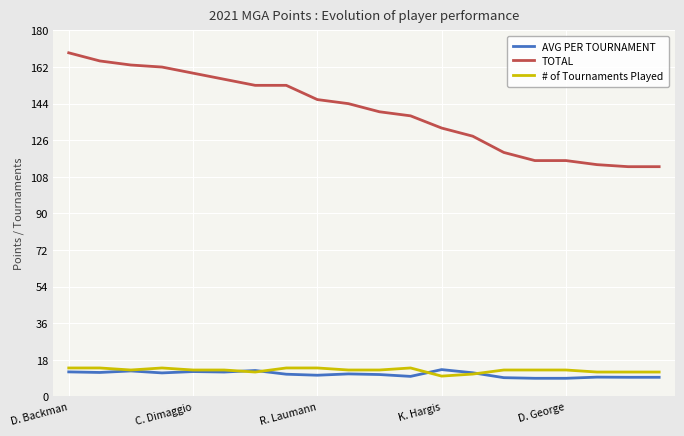

Which series has the widest spread of values?

TOTAL